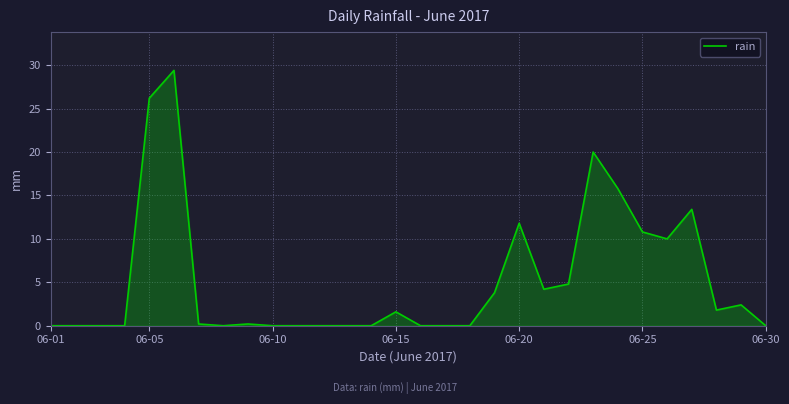

What is the maximum value shown in the chart?

29.4